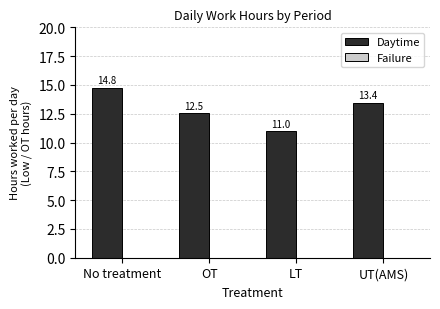

Is it true that the value at LT is 11.0?

True